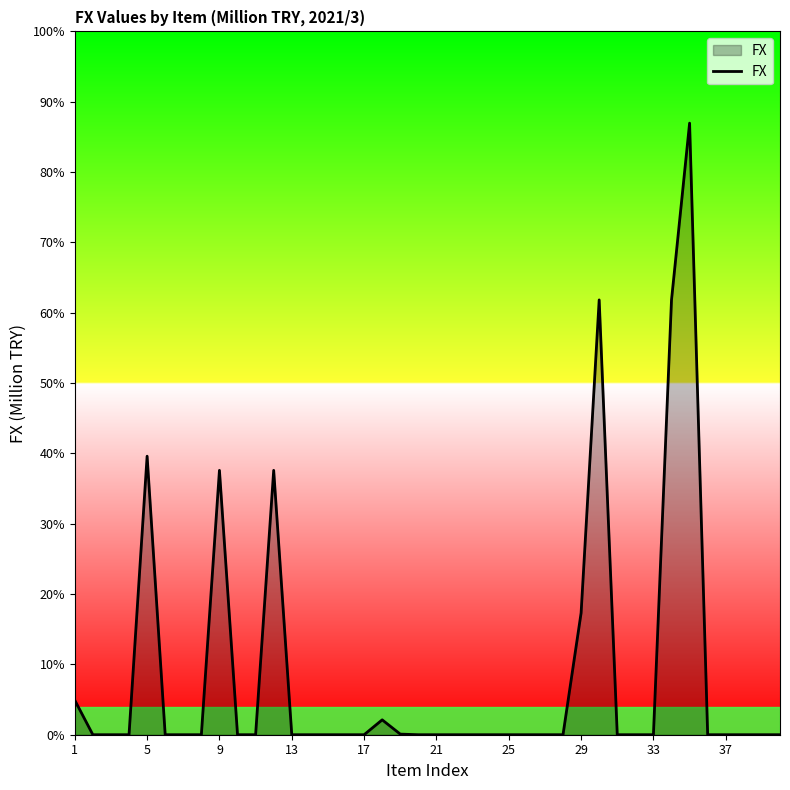

Is this an area chart (filled region under the line)?

Yes